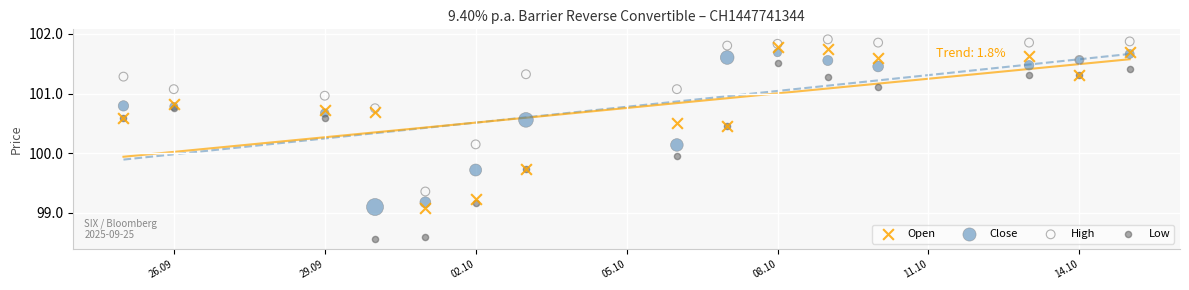

Which series has the widest spread of Y values?

Low